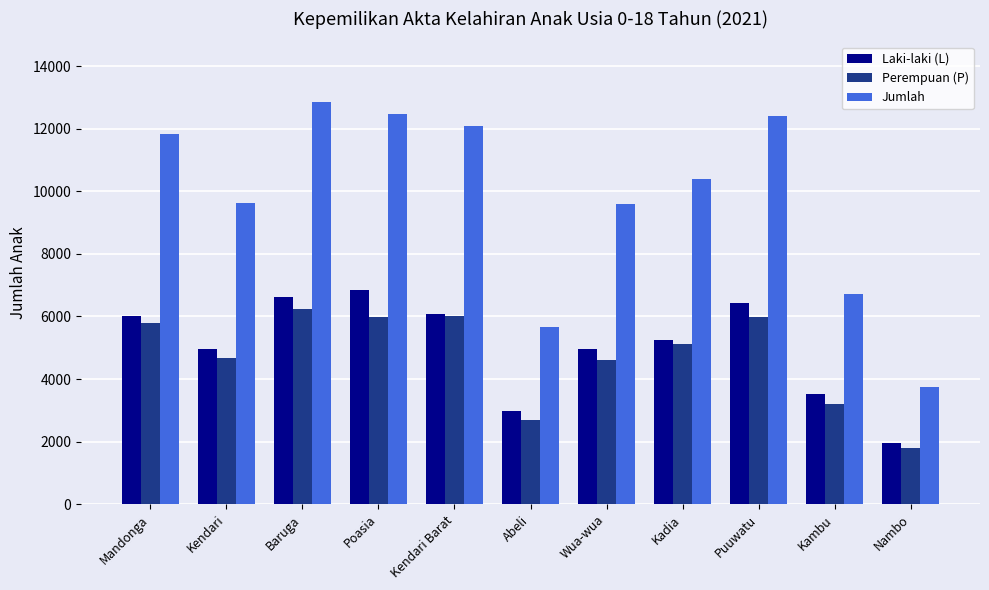

Which category has the highest value in the Laki-laki (L) series?

Poasia